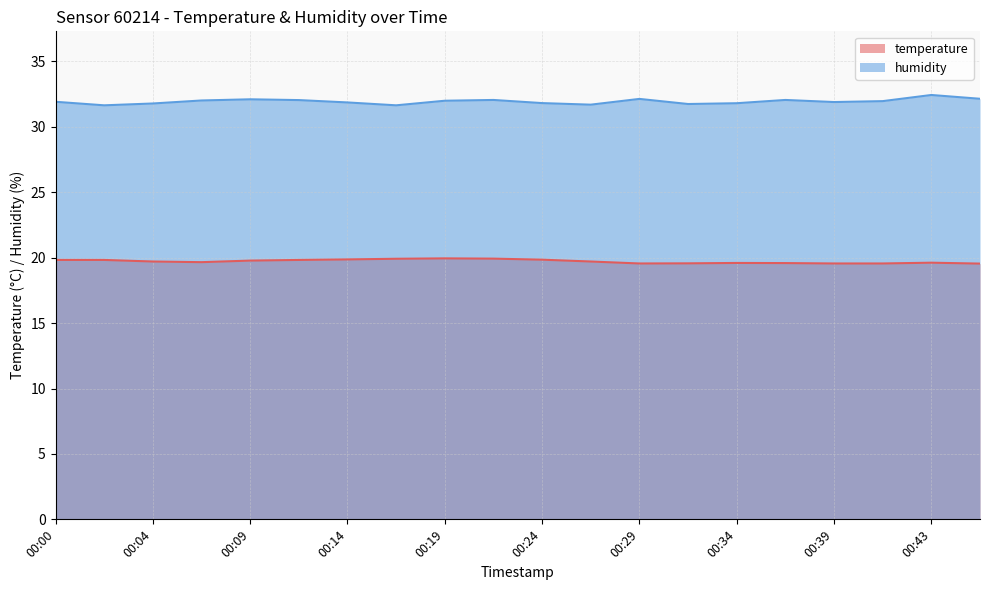

In humidity, how many points are higher than both neighbors (excluding endpoints)?

5